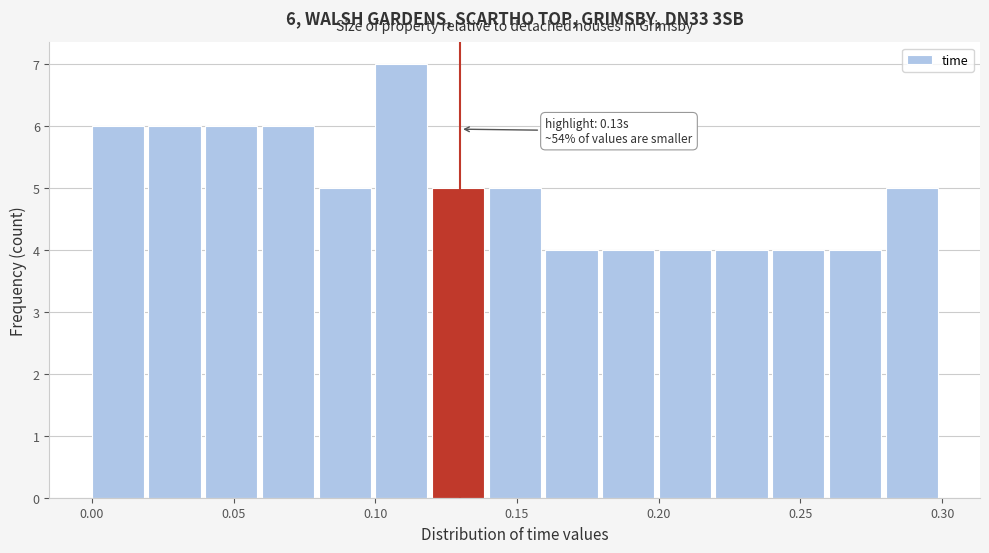

Which range on the x-axis has the tallest bar?

0.10 to 0.12